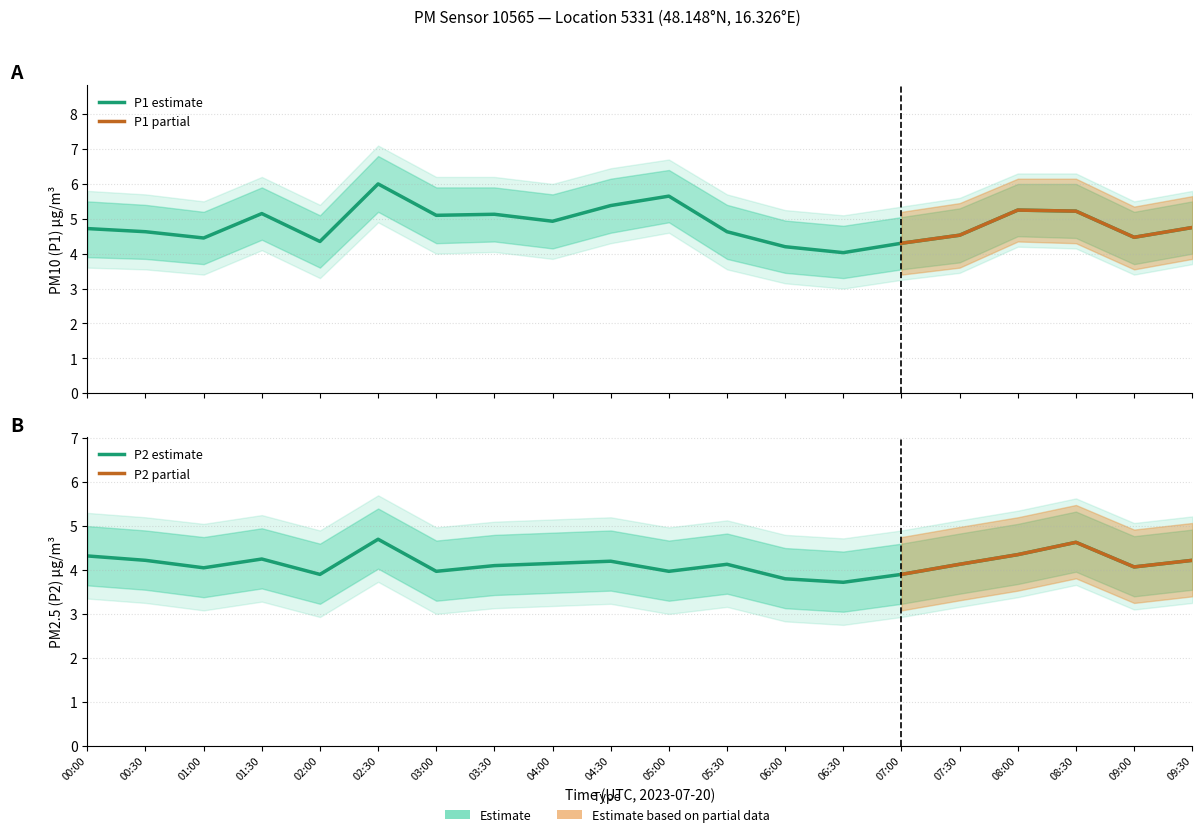

List the labels in order of P2_upper value, largest first.

02:30, 08:30, 08:00, 00:00, 01:30, 09:30, 00:30, 04:30, 04:00, 05:30, 07:30, 03:30, 09:00, 01:00, 03:00, 05:00, 02:00, 07:00, 06:00, 06:30